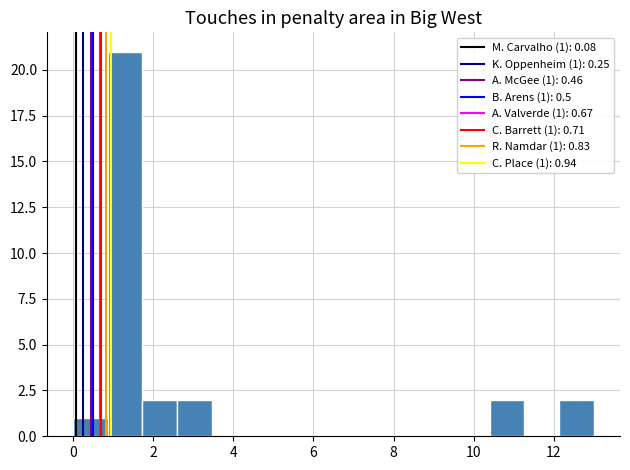

Which range on the x-axis has the tallest bar?

0.8 to 1.8